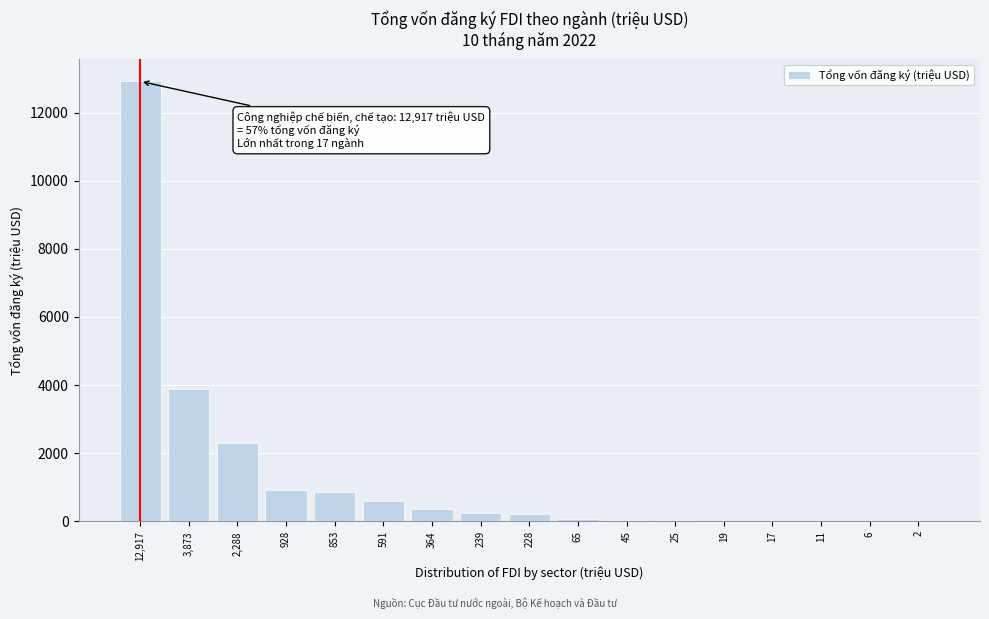

What is the sum of all values?

22470.0